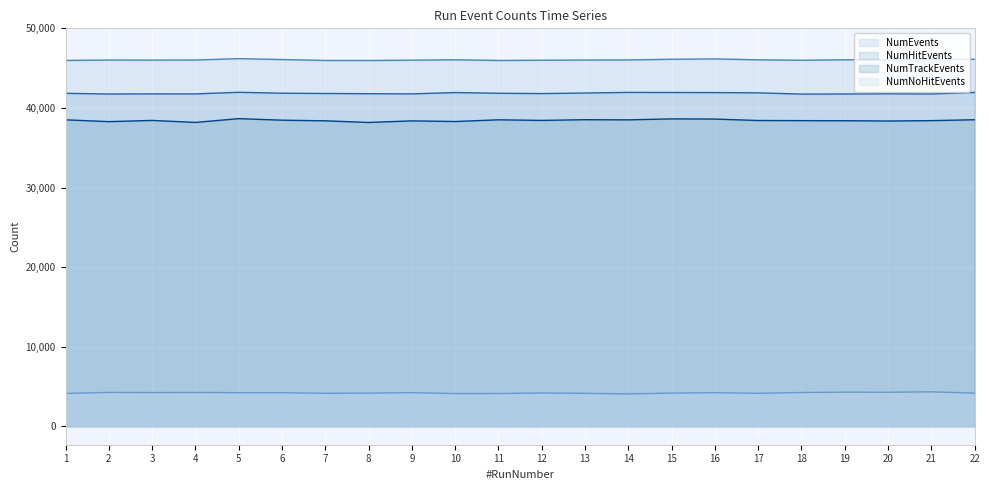

Reading left to right, extract all data points from this chart.

NumTrackEvents: 1=38506	2=38279	3=38431	4=38179	5=38655	6=38461	7=38383	8=38175	9=38374	10=38294	11=38508	12=38433	13=38522	14=38503	15=38625	16=38601	17=38421	18=38406	19=38392	20=38357	21=38405	22=38516
NumHitEvents: 1=41835	2=41750	3=41766	4=41762	5=41963	6=41851	7=41815	8=41788	9=41765	10=41932	11=41844	12=41801	13=41873	14=41952	15=41940	16=41929	17=41897	18=41738	19=41751	20=41776	21=41756	22=41947
NumEvents: 1=45967	2=46014	3=46006	4=46018	5=46192	6=46079	7=45962	8=45960	9=45999	10=46045	11=45964	12=45993	13=46015	14=46027	15=46114	16=46160	17=46040	18=45990	19=46044	20=46057	21=46093	22=46120
NumNoHitEvents: 1=4132	2=4264	3=4240	4=4256	5=4229	6=4228	7=4147	8=4172	9=4234	10=4113	11=4120	12=4192	13=4142	14=4075	15=4174	16=4231	17=4143	18=4252	19=4293	20=4281	21=4337	22=4173